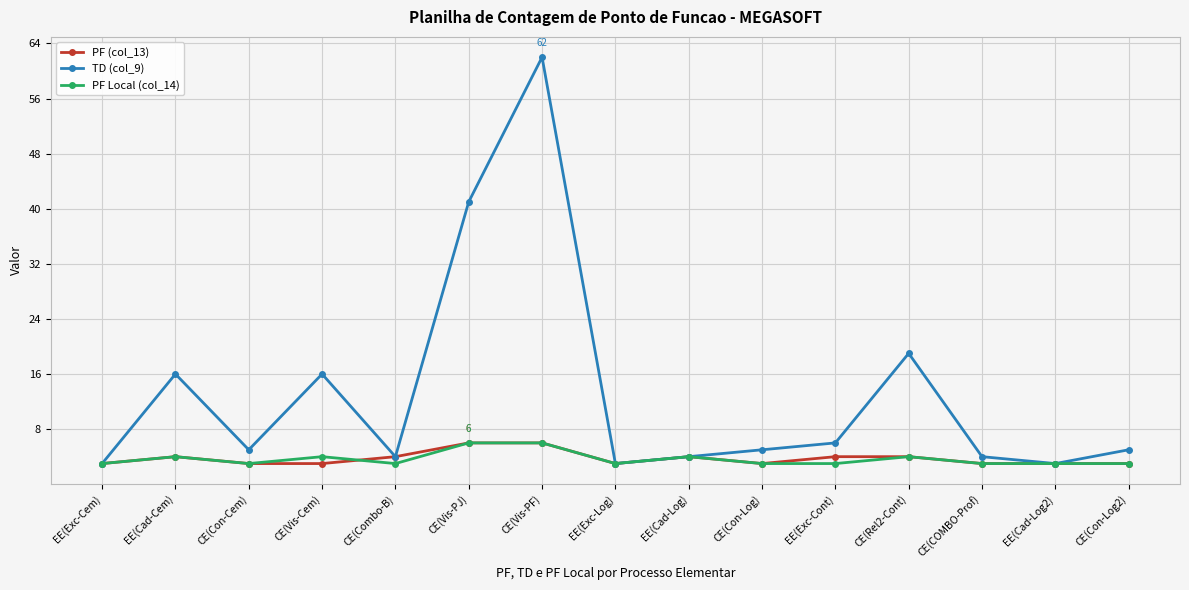

The PF Local (col_14) series shows 4 at EE(Cad-Log). True or false?

True